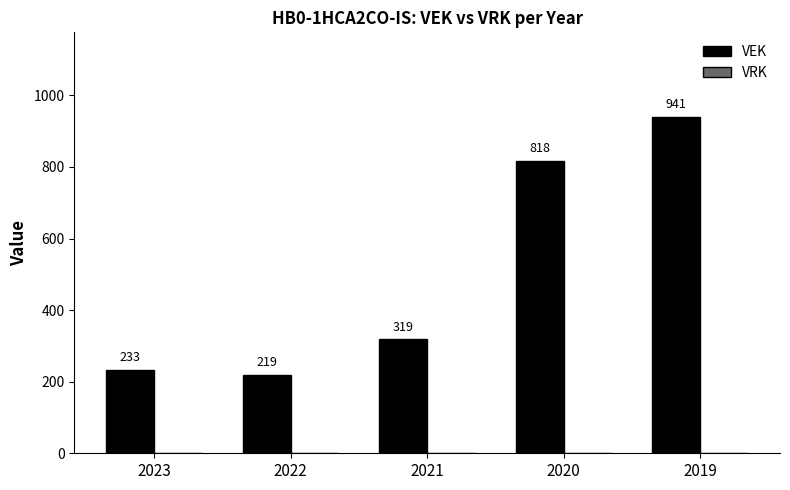

How many data points does each series have?

5